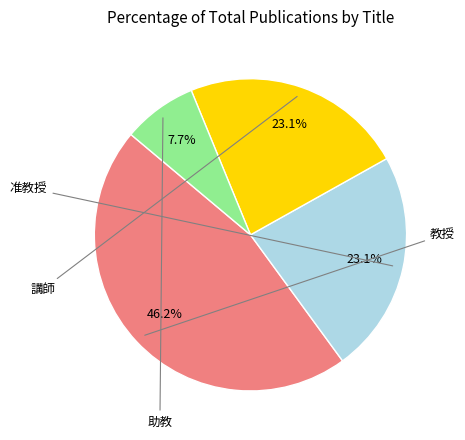

Is there a majority slice in this chart?

No